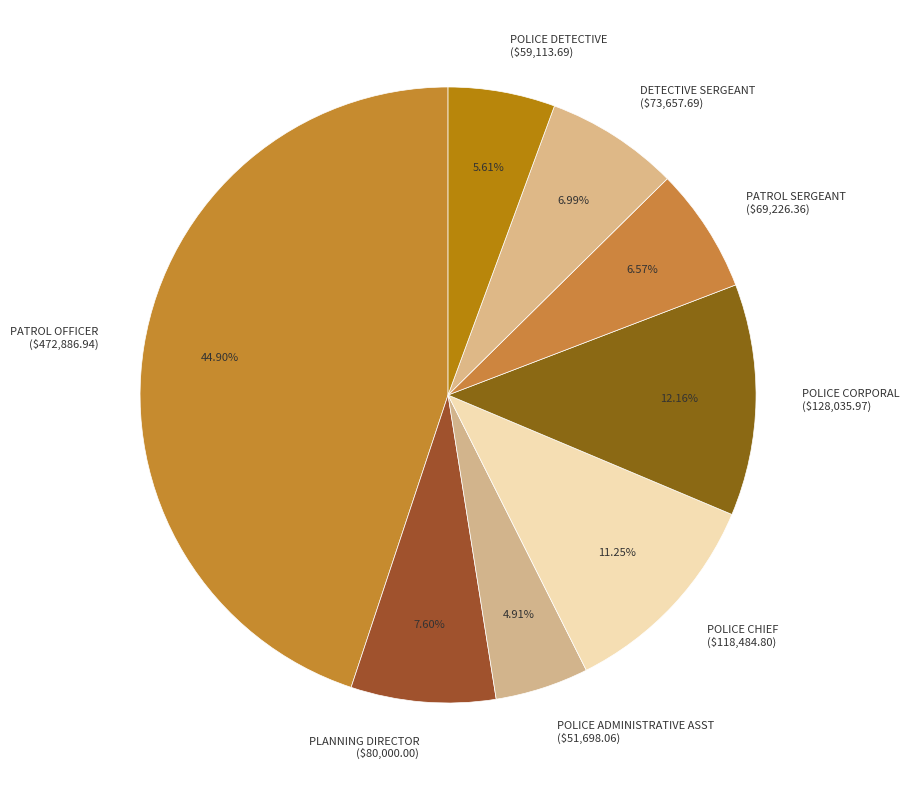

Is it true that PLANNING DIRECTOR is 22% of the pie?

False